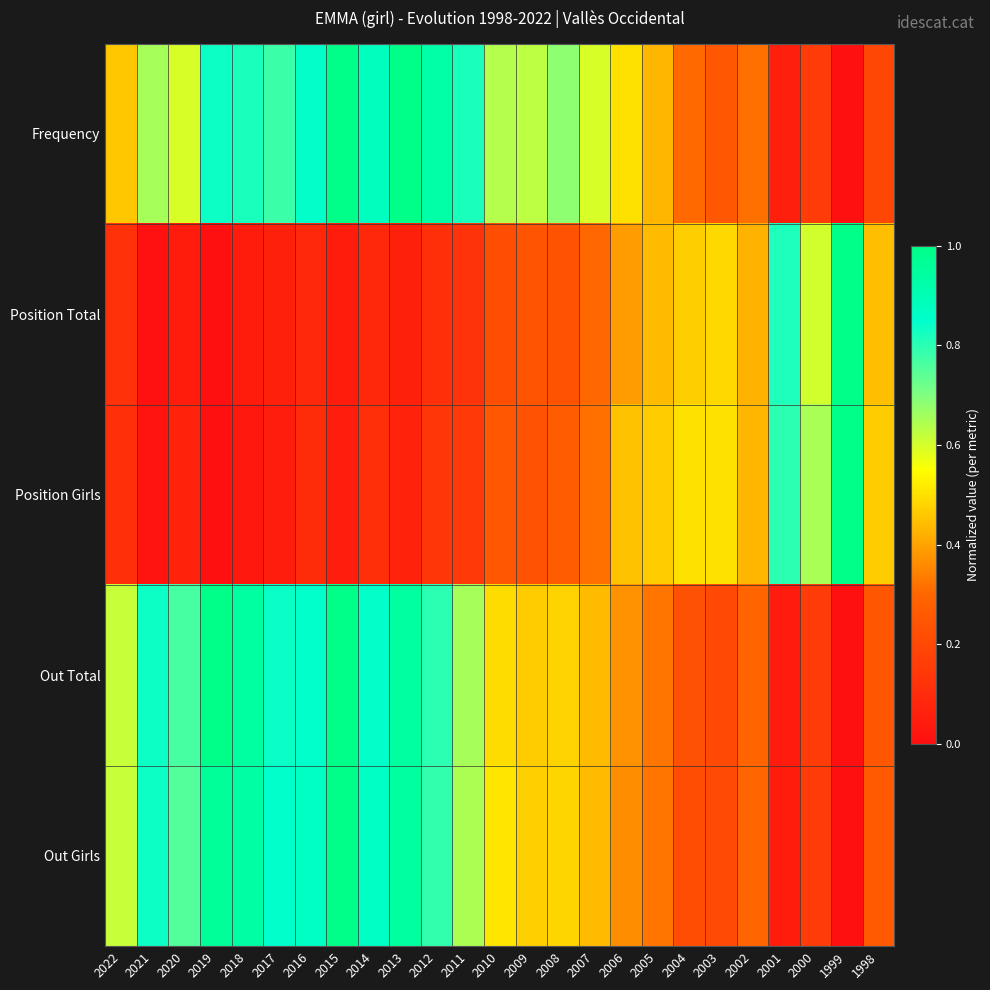

Reading right to left, transcribe all the data shown in this chart.

Frequency: 1998=0.2	1999=0.0	2000=0.2	2001=0.1	2002=0.3	2003=0.2	2004=0.3	2005=0.4	2006=0.5	2007=0.6	2008=0.7	2009=0.6	2010=0.6	2011=0.8	2012=0.9	2013=1.0	2014=0.9	2015=1.0	2016=0.8	2017=0.8	2018=0.8	2019=0.8	2020=0.6	2021=0.7	2022=0.5
Position Total: 1998=0.4	1999=1.0	2000=0.6	2001=0.8	2002=0.4	2003=0.5	2004=0.5	2005=0.4	2006=0.4	2007=0.3	2008=0.2	2009=0.2	2010=0.2	2011=0.1	2012=0.1	2013=0.1	2014=0.1	2015=0.0	2016=0.1	2017=0.1	2018=0.0	2019=0.0	2020=0.0	2021=0.0	2022=0.1
Position Girls: 1998=0.5	1999=1.0	2000=0.7	2001=0.8	2002=0.4	2003=0.5	2004=0.5	2005=0.5	2006=0.5	2007=0.3	2008=0.3	2009=0.2	2010=0.2	2011=0.1	2012=0.1	2013=0.1	2014=0.1	2015=0.1	2016=0.1	2017=0.1	2018=0.0	2019=0.0	2020=0.1	2021=0.0	2022=0.1
Out Total: 1998=0.2	1999=0.0	2000=0.2	2001=0.0	2002=0.3	2003=0.2	2004=0.2	2005=0.3	2006=0.4	2007=0.4	2008=0.5	2009=0.5	2010=0.5	2011=0.7	2012=0.8	2013=0.9	2014=0.8	2015=1.0	2016=0.9	2017=0.8	2018=0.9	2019=1.0	2020=0.8	2021=0.8	2022=0.6
Out Girls: 1998=0.3	1999=0.0	2000=0.2	2001=0.0	2002=0.3	2003=0.2	2004=0.2	2005=0.3	2006=0.4	2007=0.4	2008=0.5	2009=0.5	2010=0.5	2011=0.6	2012=0.8	2013=0.9	2014=0.9	2015=1.0	2016=0.9	2017=0.9	2018=0.9	2019=1.0	2020=0.8	2021=0.8	2022=0.6